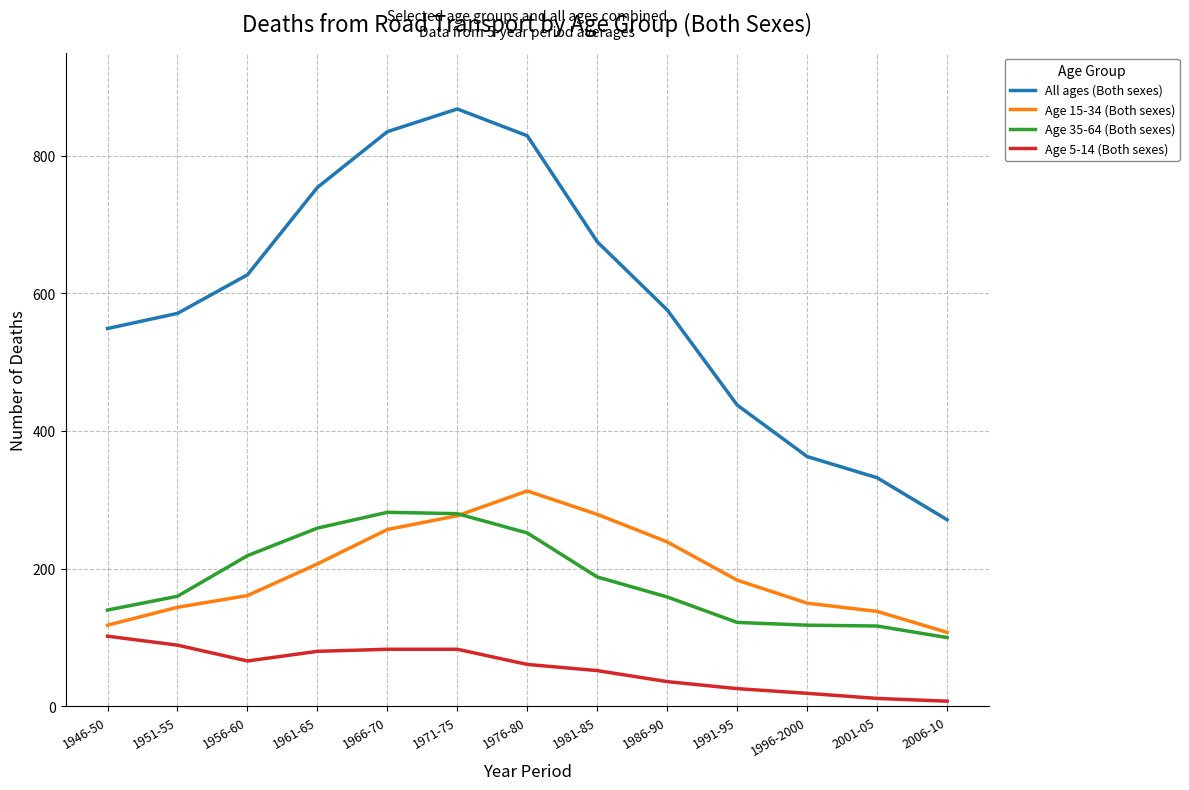

At which category is the sum across all series the highest?

1971-75